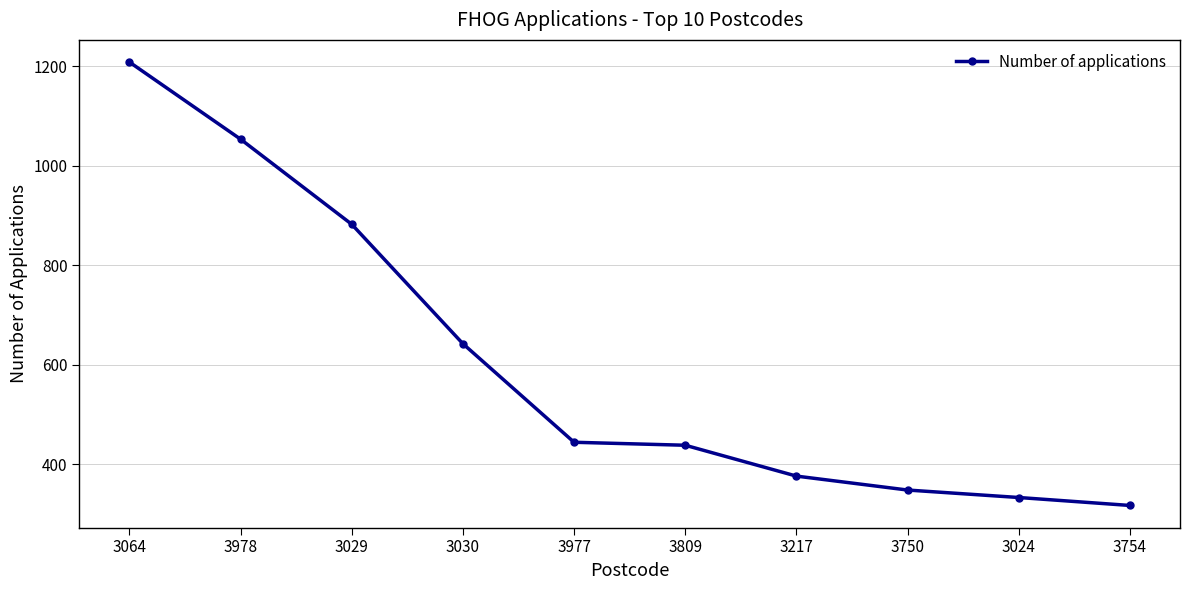

The value at 3809 is 615. True or false?

False